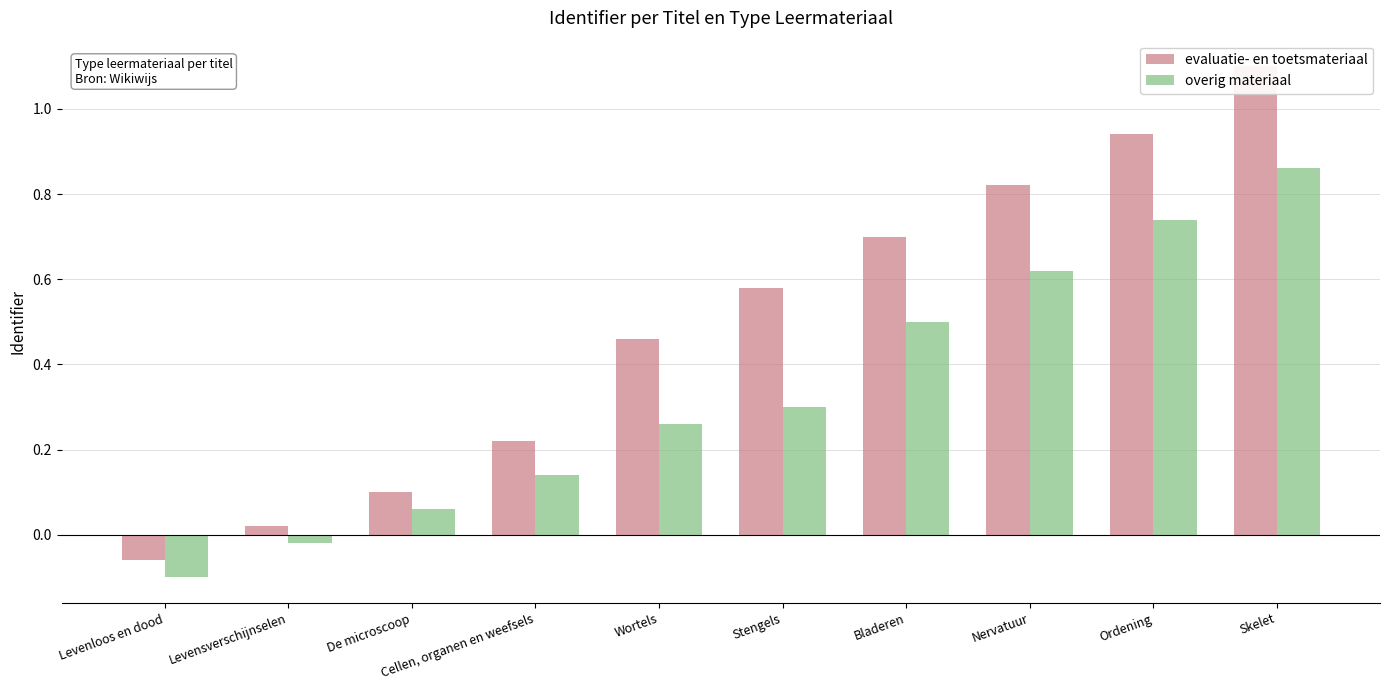

What is the label of the 9th bar from the left?

Ordening